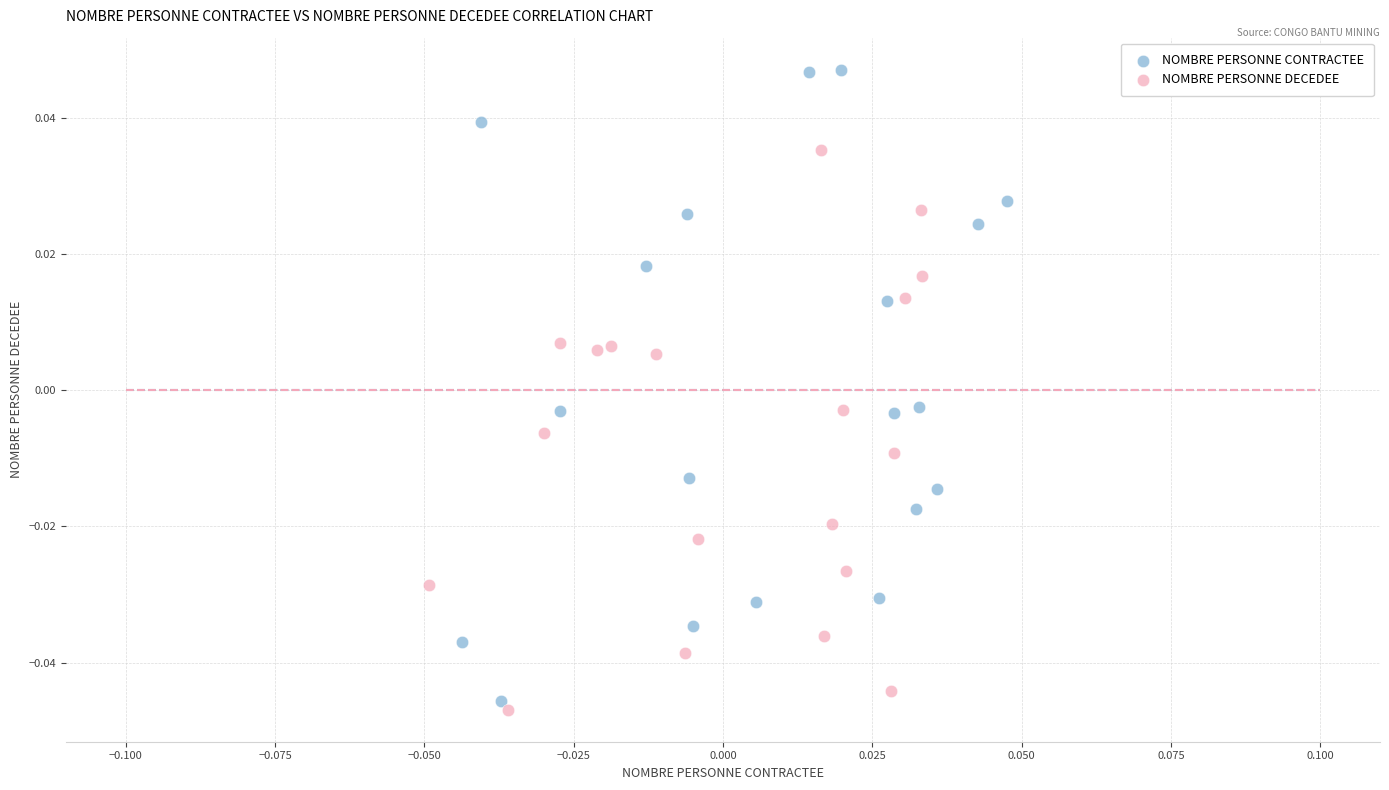

Which series reaches the maximum Y coordinate?

NOMBRE PERSONNE CONTRACTEE